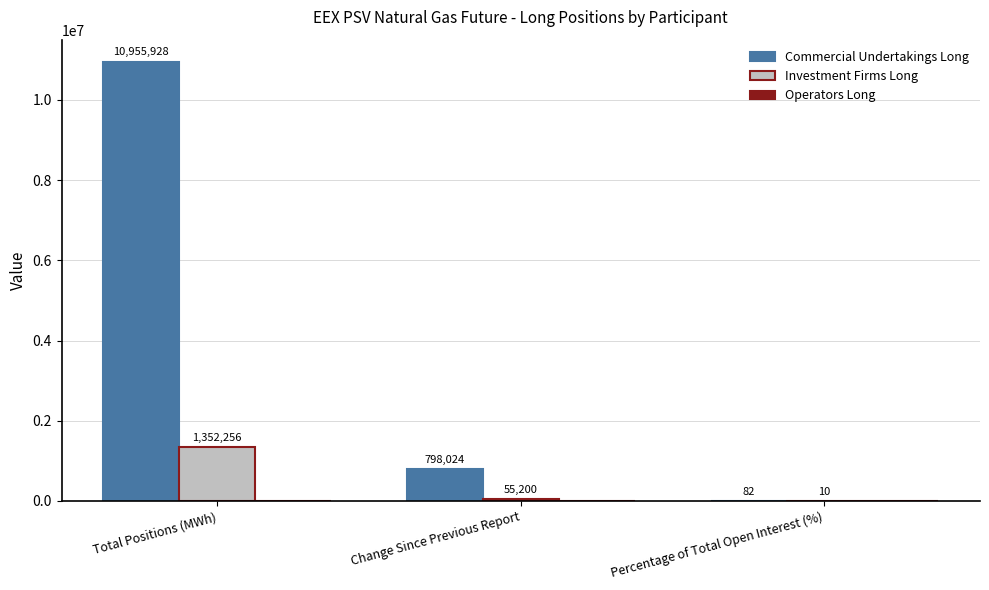

How many groups of bars are there?

3